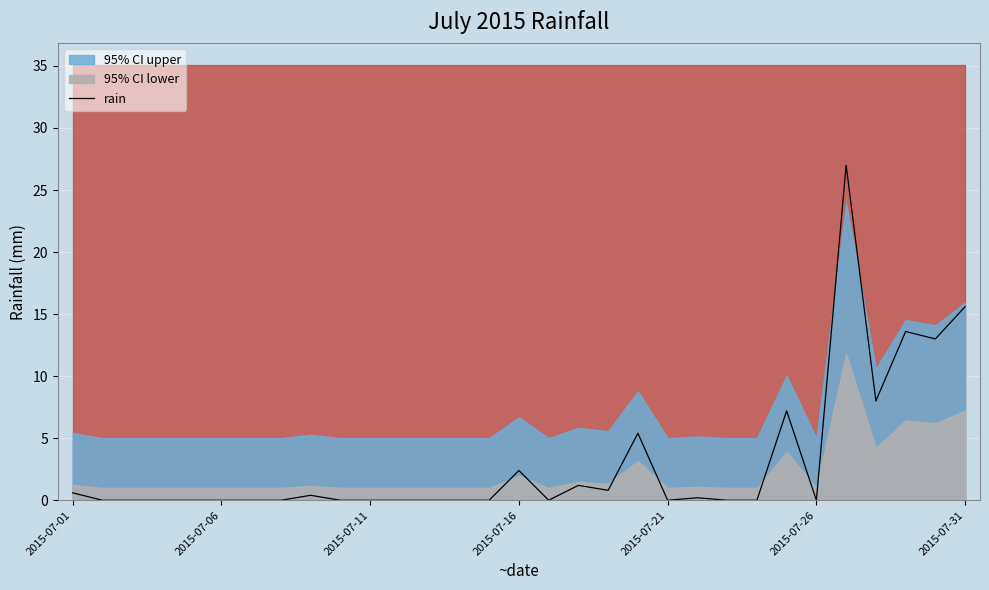

At which category does the data reach its first local valley?

16